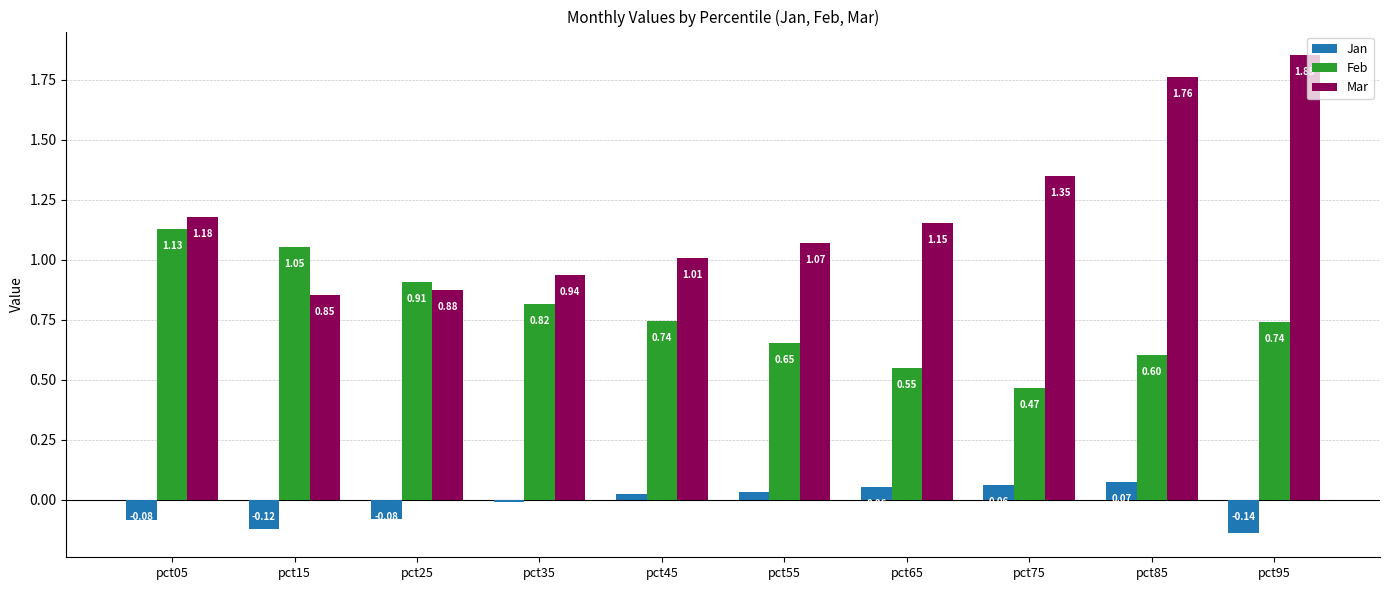

Where is Mar nearest to the value 1?

pct45